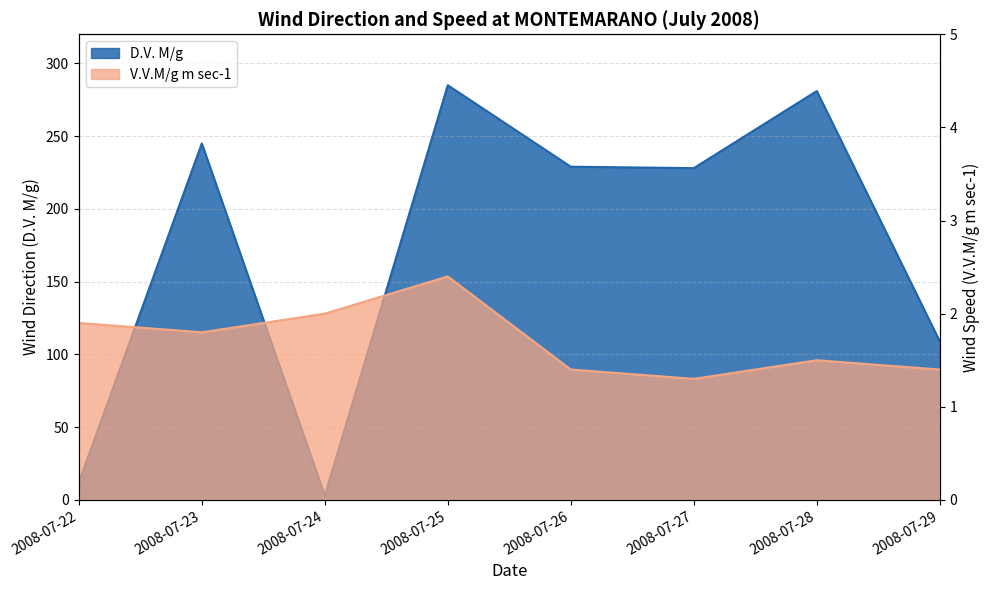

At which label is V.V.M/g m sec-1 closest to 1?

2008-07-27